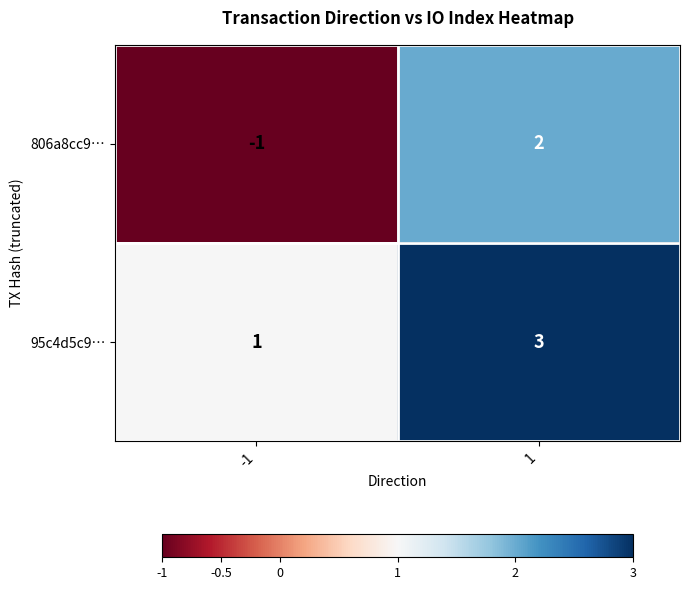

Is it true that 95c4d5c9… equals 3 at 1?

True